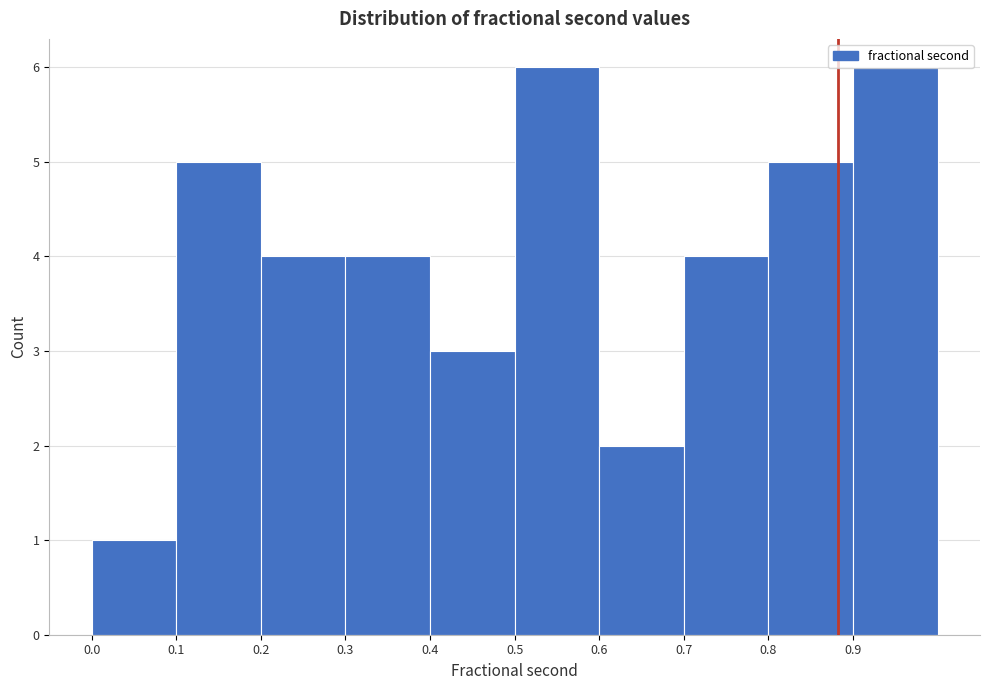

Reading left to right, transcribe this chart: for each bar, give the range it covers on the x-axis and its height. The values are not printed on the chart, so give them approximately, as read against the axis.

0.0 to 0.1: 1
0.1 to 0.2: 5
0.2 to 0.3: 4
0.3 to 0.4: 4
0.4 to 0.5: 3
0.5 to 0.6: 6
0.6 to 0.7: 2
0.7 to 0.8: 4
0.8 to 0.9: 5
0.9 to 1.0: 6